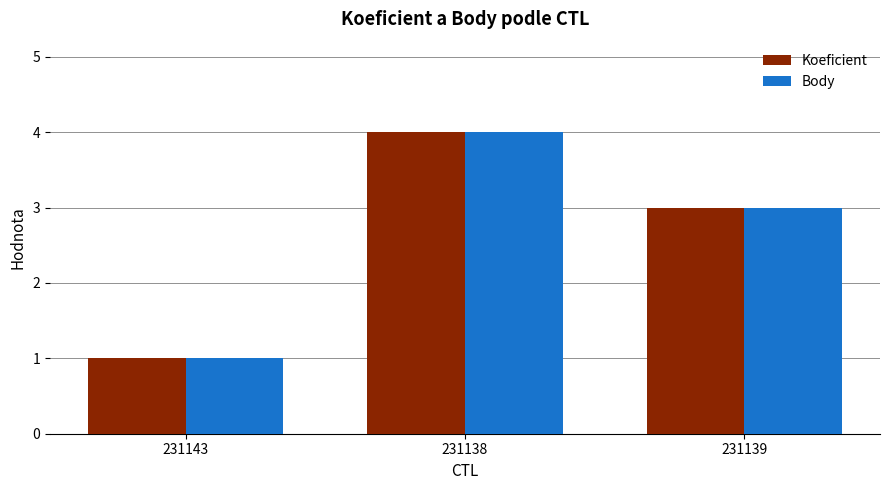

At which category is the sum across all series the highest?

231138